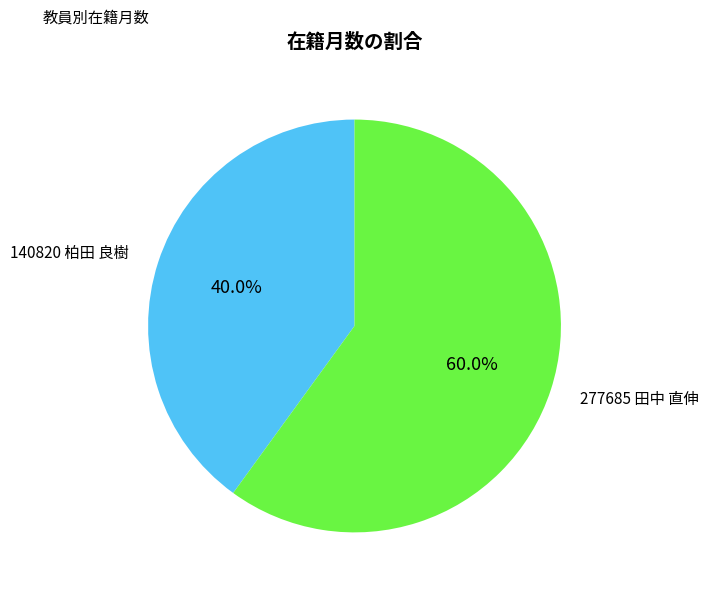

What is the total percentage of 140820 柏田 良樹 and 277685 田中 直伸?

100.0%